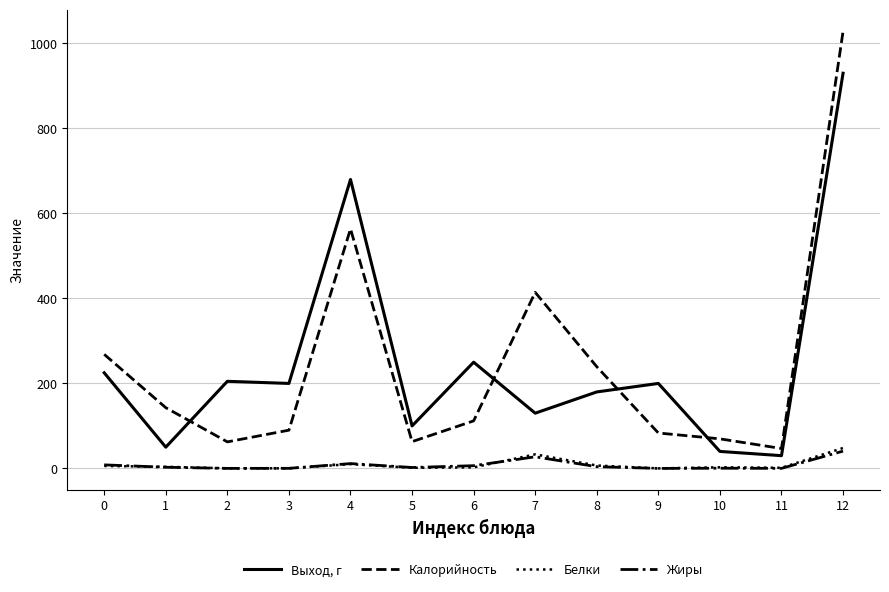

The value of Жиры at 12 is 40.7. True or false?

True